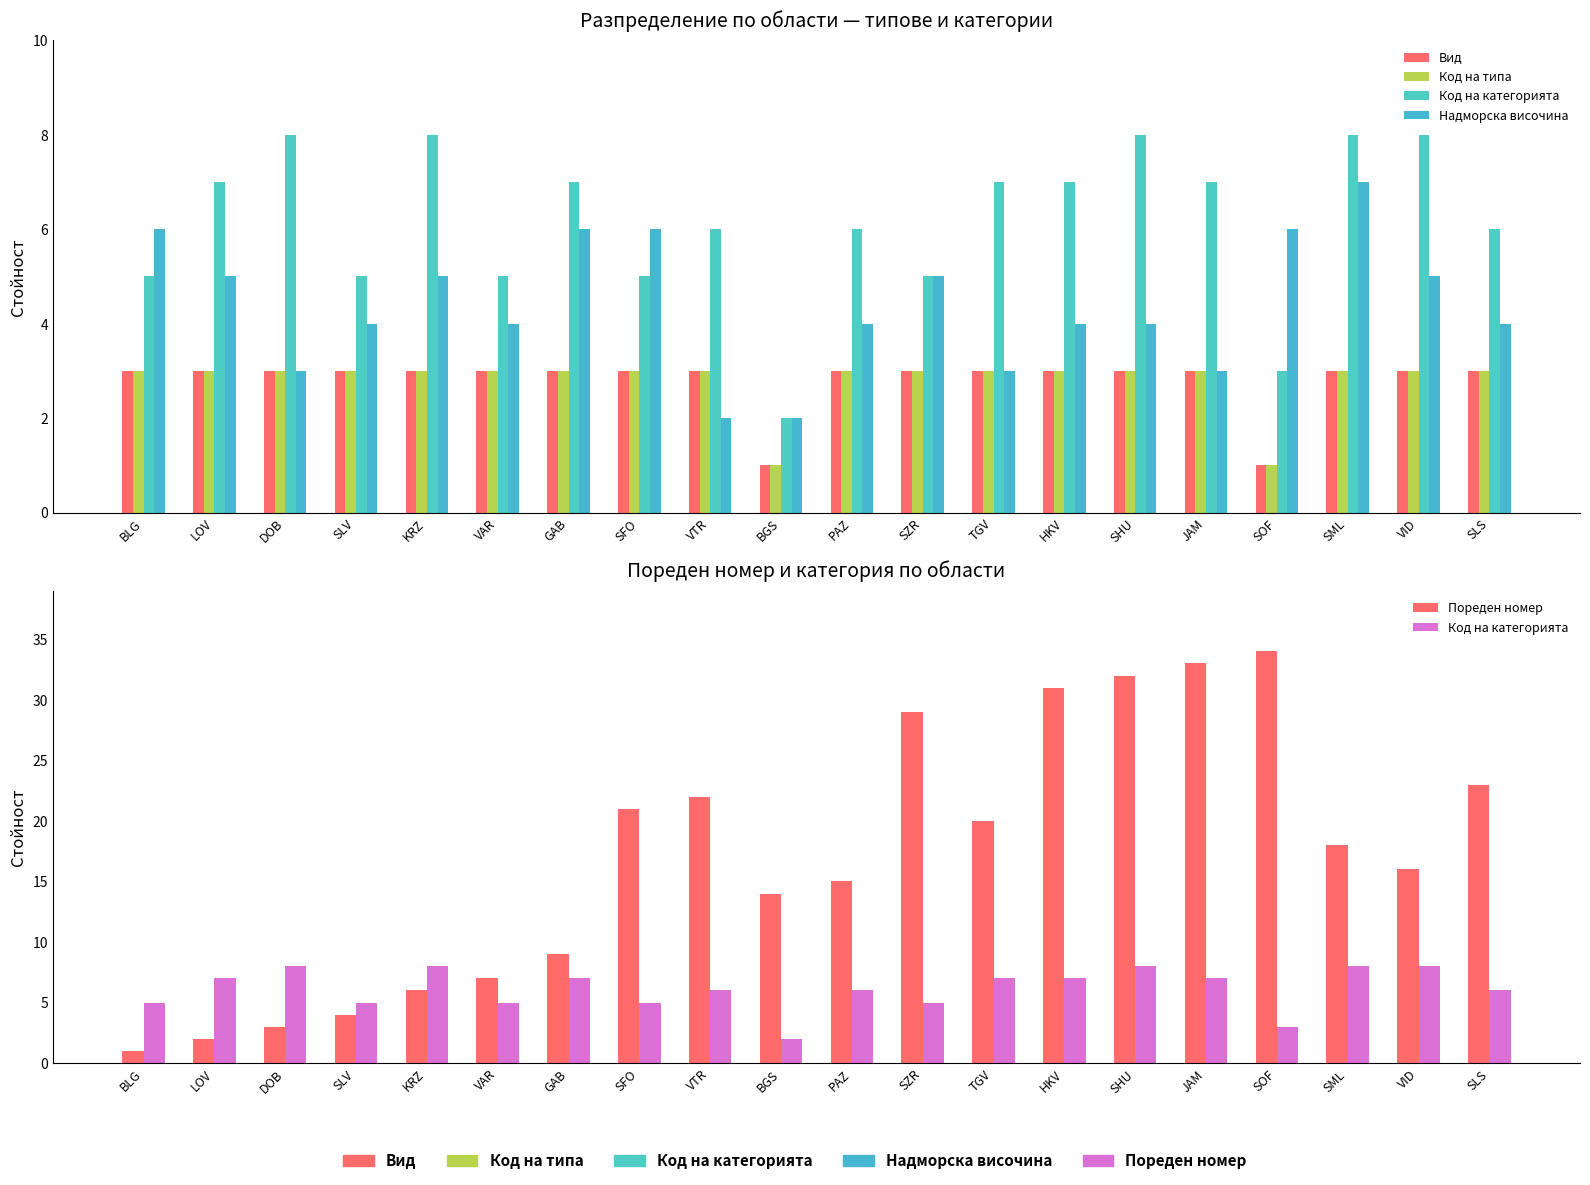

How many groups of bars are there?

20